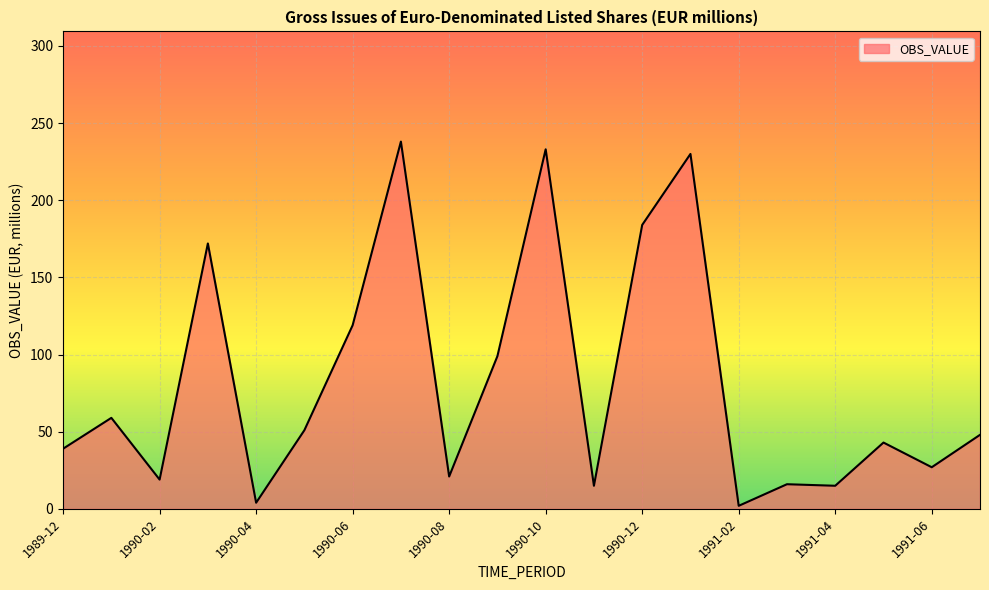

What is the maximum value shown in the chart?

238